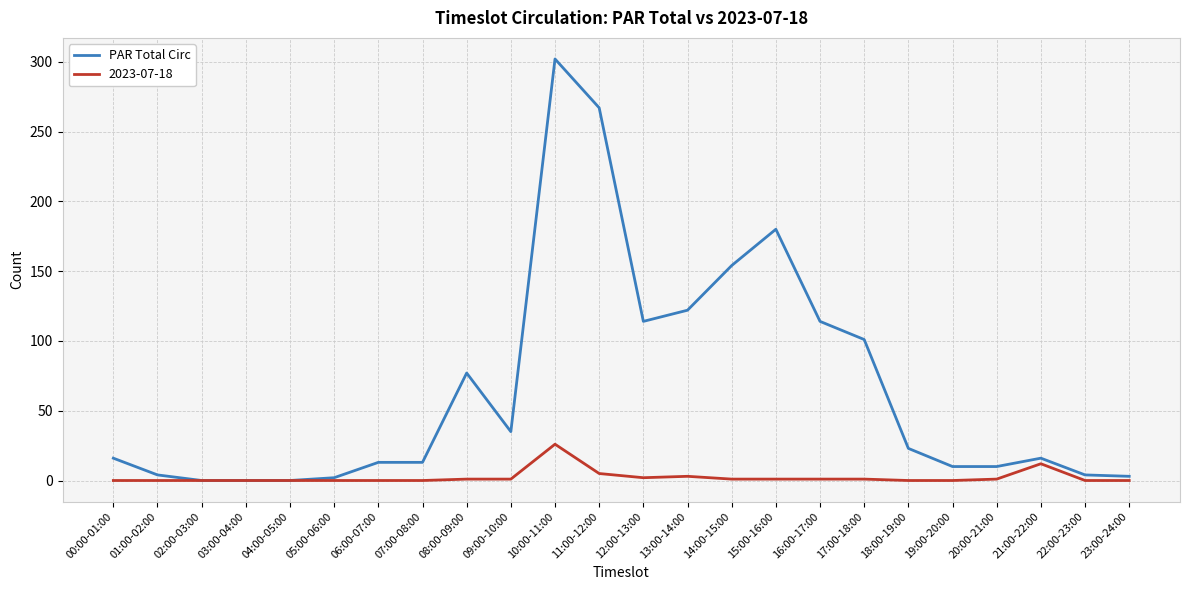

List the series in order of their peak value, lowest first.

2023-07-18, PAR Total Circ